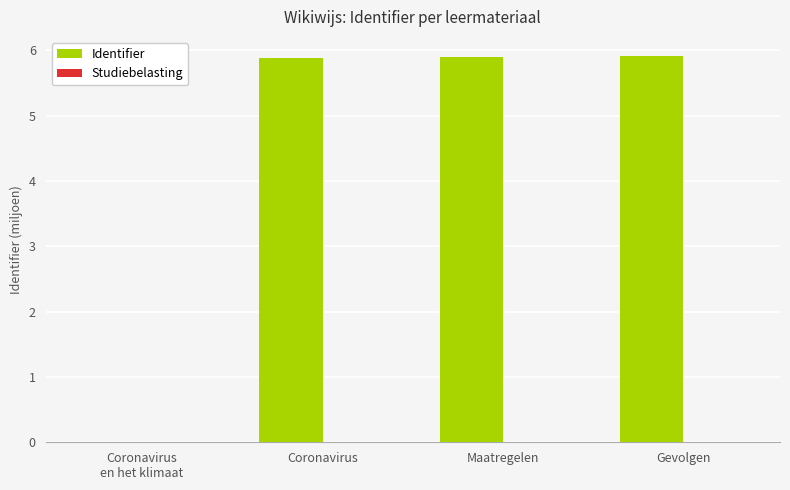

What value does the data have at Maatregelen?

5.9